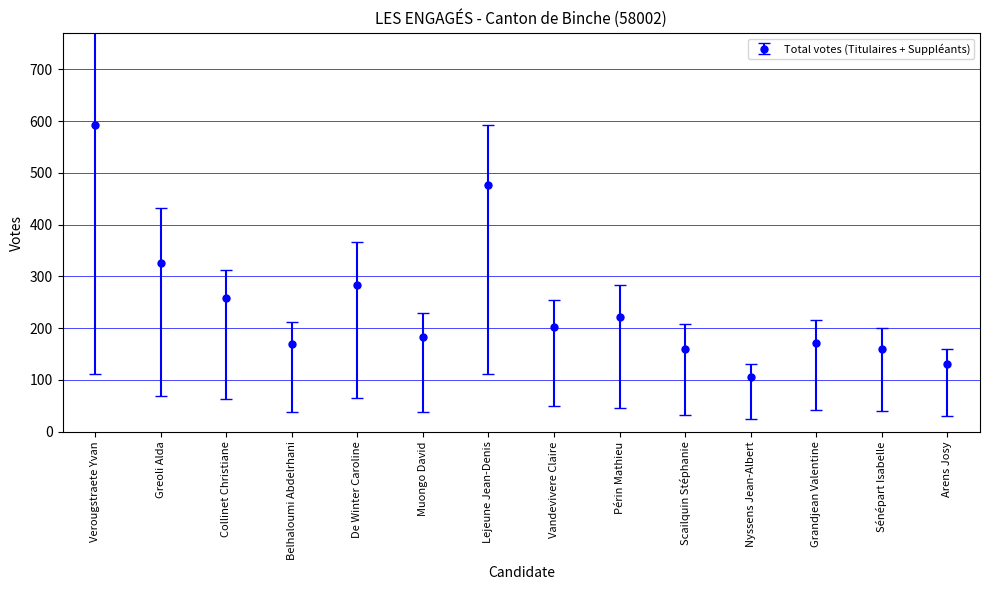

The value at Scailquin Stéphanie is 160. True or false?

True